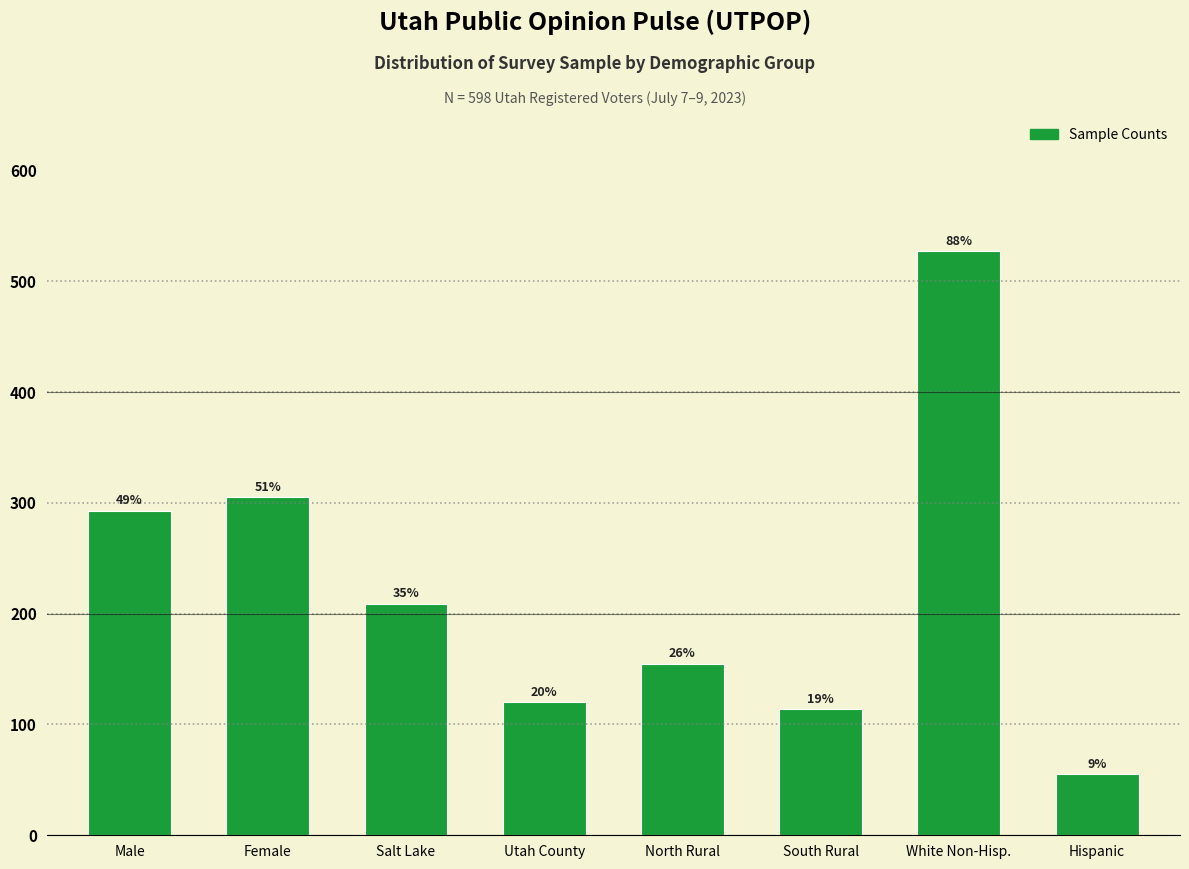

How many bars are there in total?

8